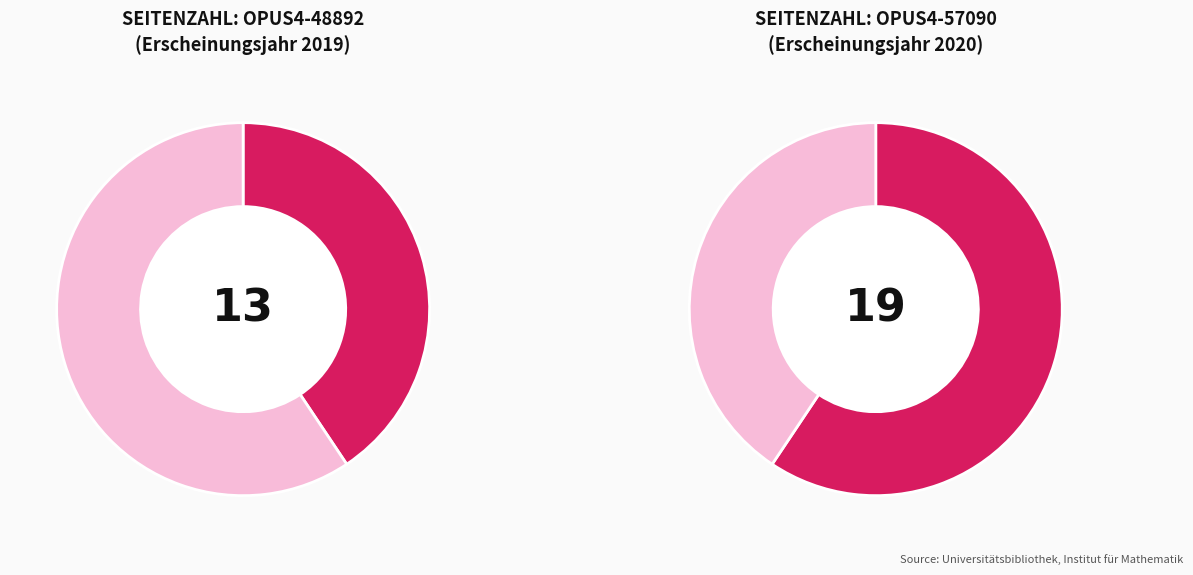

Is it true that OPUS4-48892 is 34% of the pie?

False